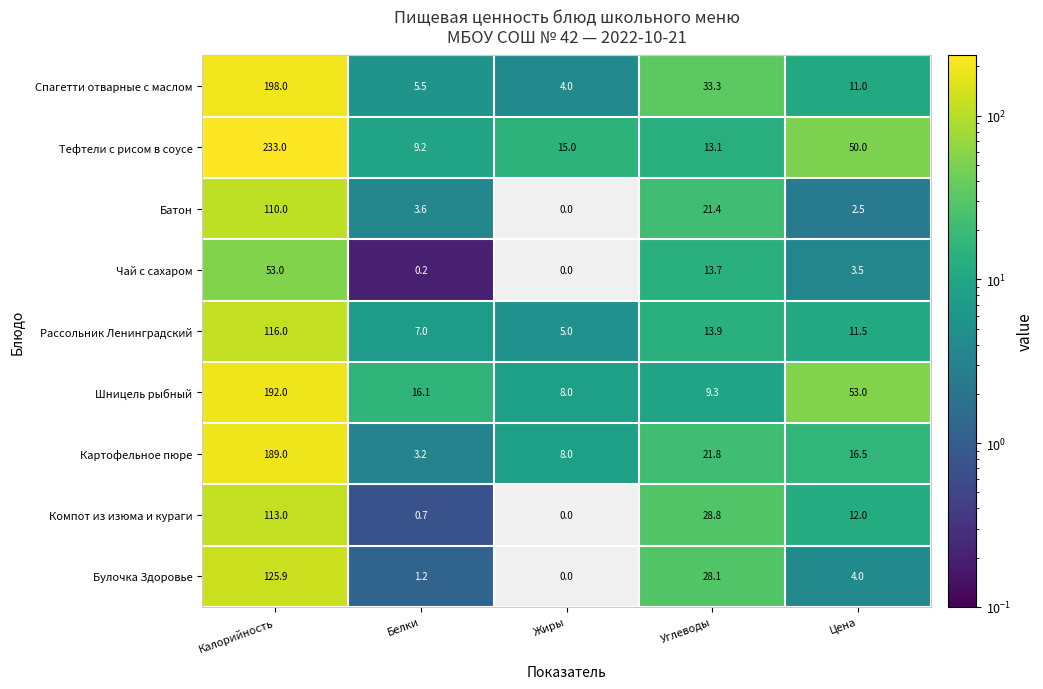

Which series has the largest range (max minus min)?

Тефтели с рисом в соусе